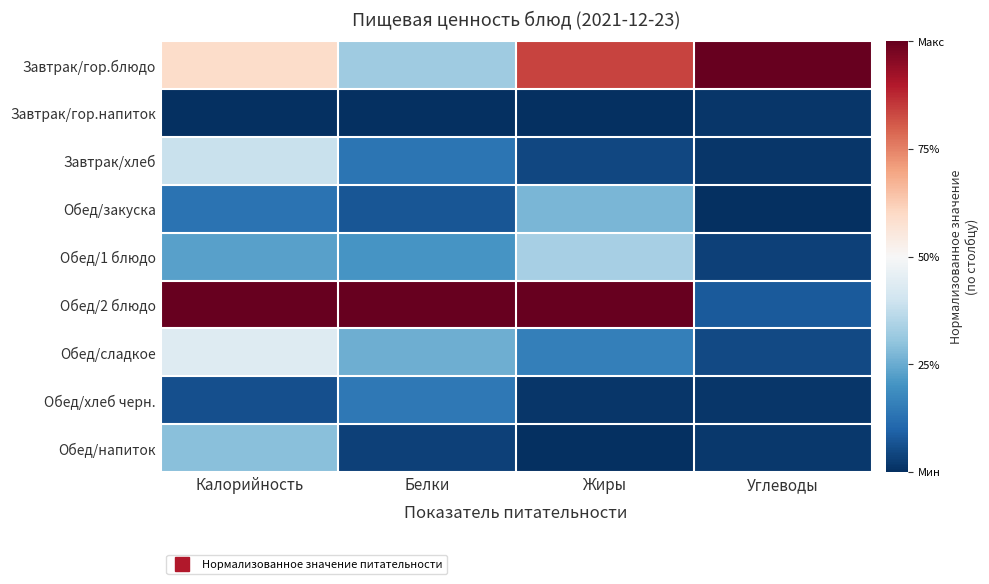

At Углеводы, list the series in order from largest to smallest.

Завтрак/гор.блюдо, Обед/2 блюдо, Обед/сладкое, Обед/1 блюдо, Обед/напиток, Завтрак/хлеб, Завтрак/гор.напиток, Обед/хлеб черн., Обед/закуска